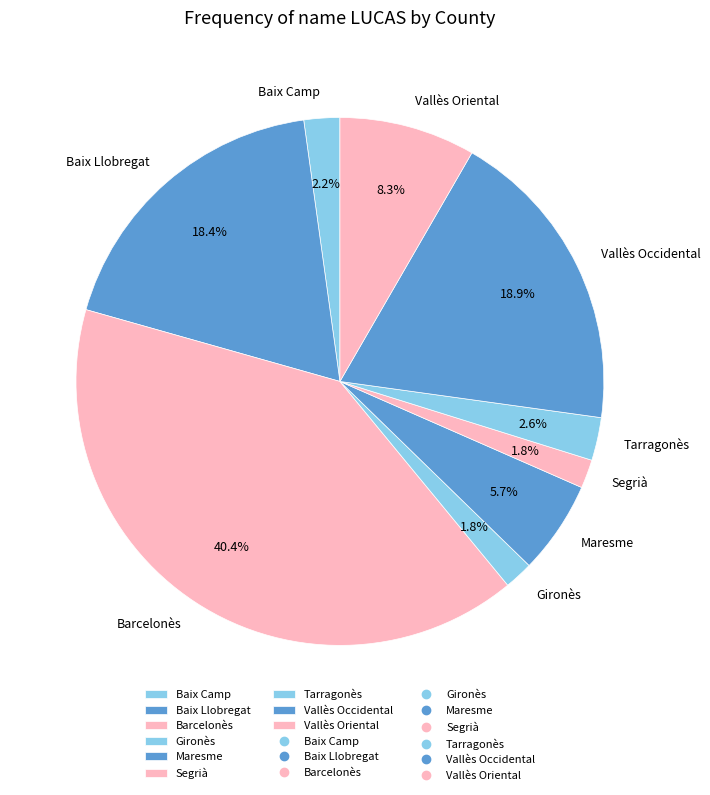

To the nearest percent, what is the combined percentage of Baix Llobregat and Vallès Oriental?

27%